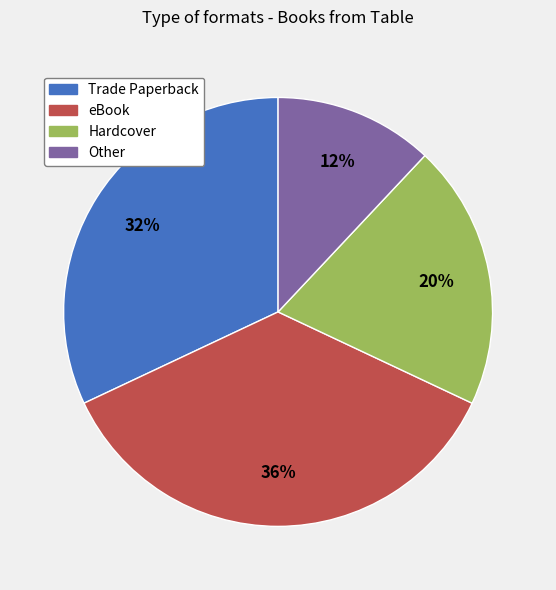

To the nearest percent, what is the average slice percentage?

25%